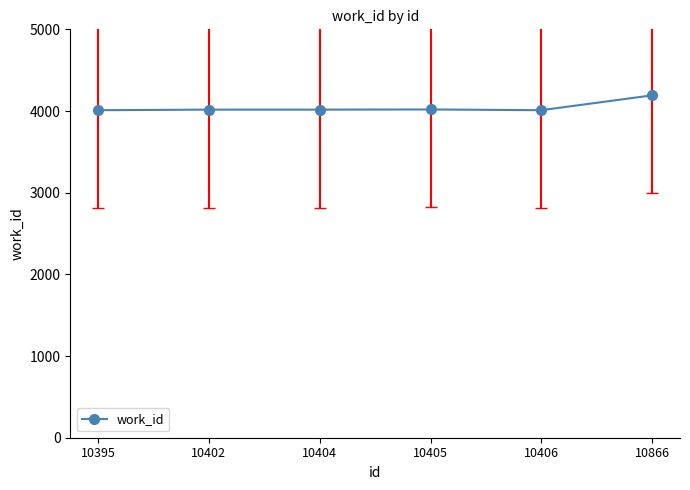

The value at 10402 is 2522. True or false?

False